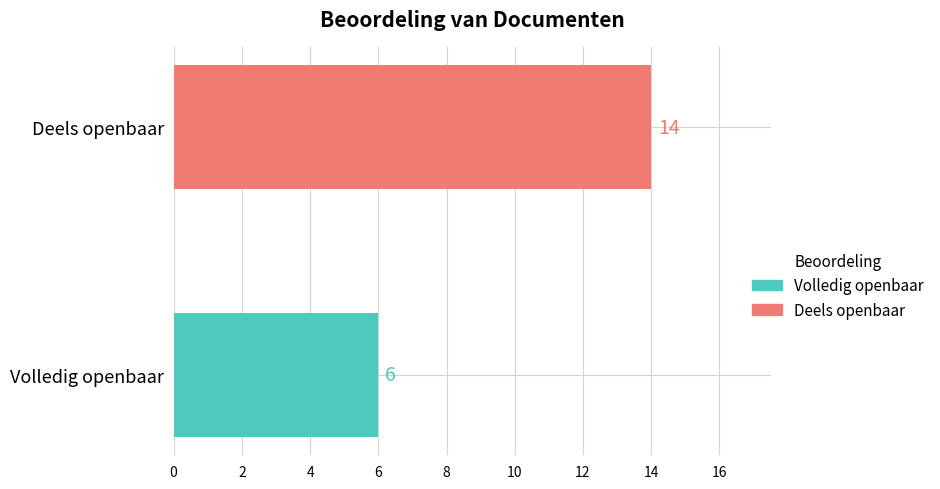

Rank the categories by value from highest to lowest.

Deels openbaar, Volledig openbaar